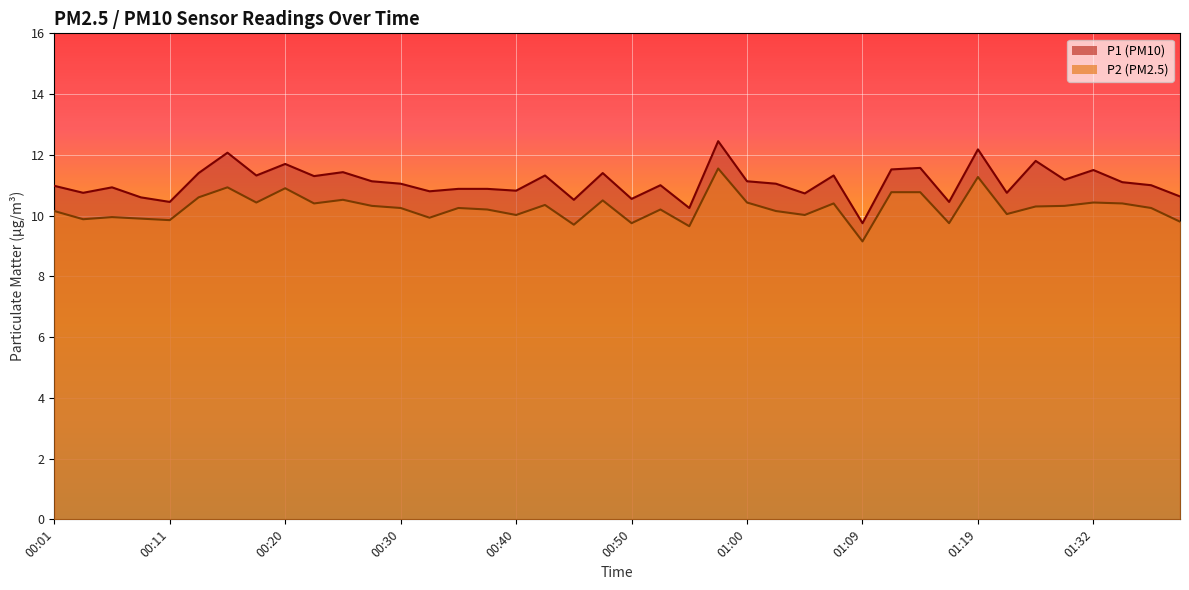

What are all the series names shown in the legend?

P1, P2